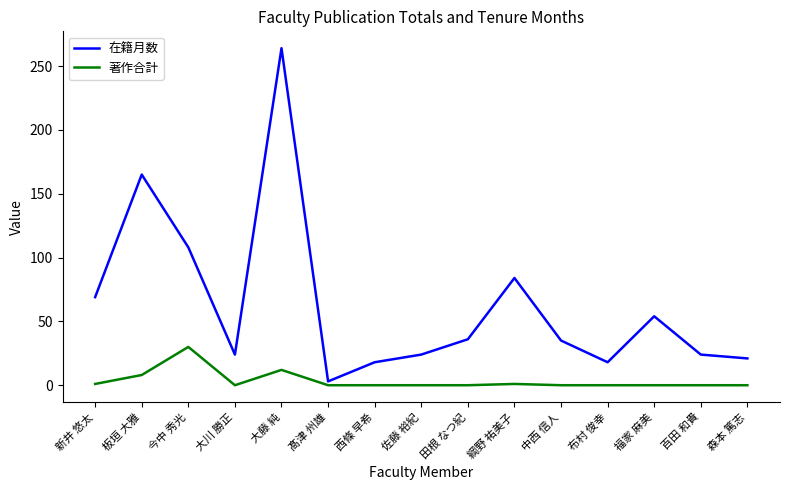

Where does the 在籍月数 series first go above 35?

新井 悠太